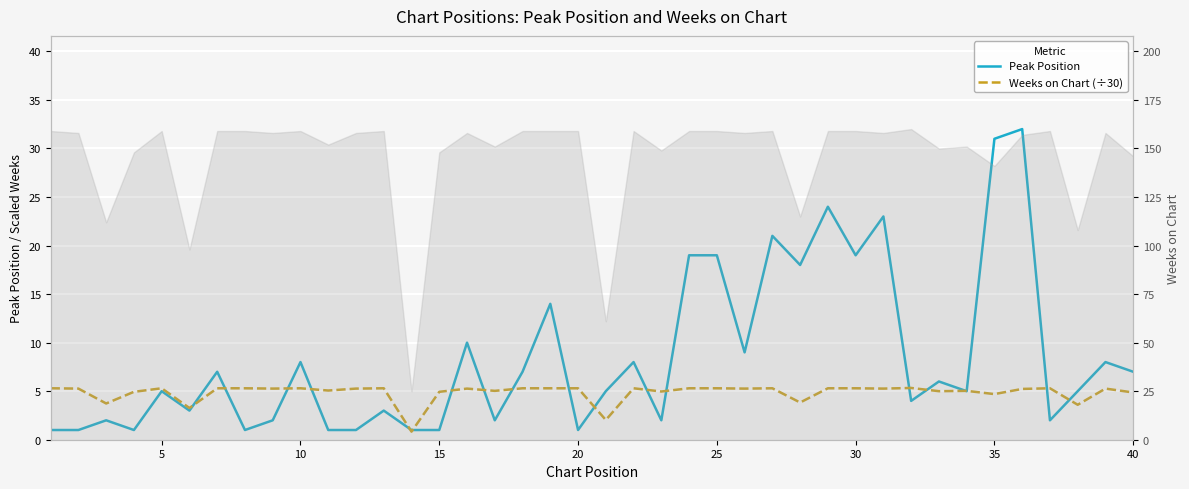

The Peak Position series shows 2.9 at 15. True or false?

False